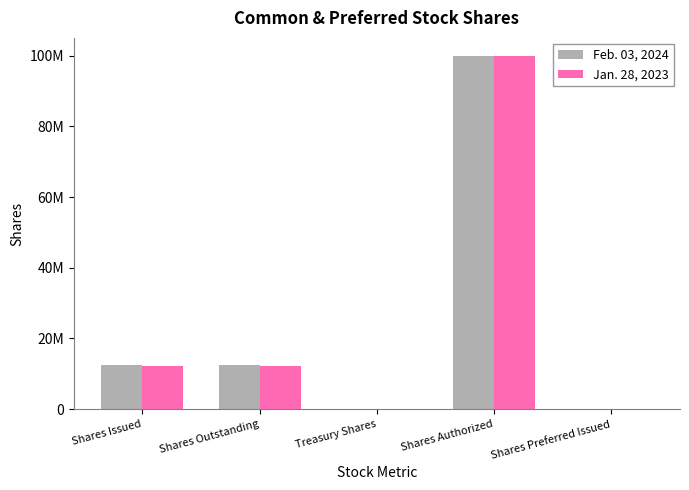

Does the chart contain stacked bars?

No